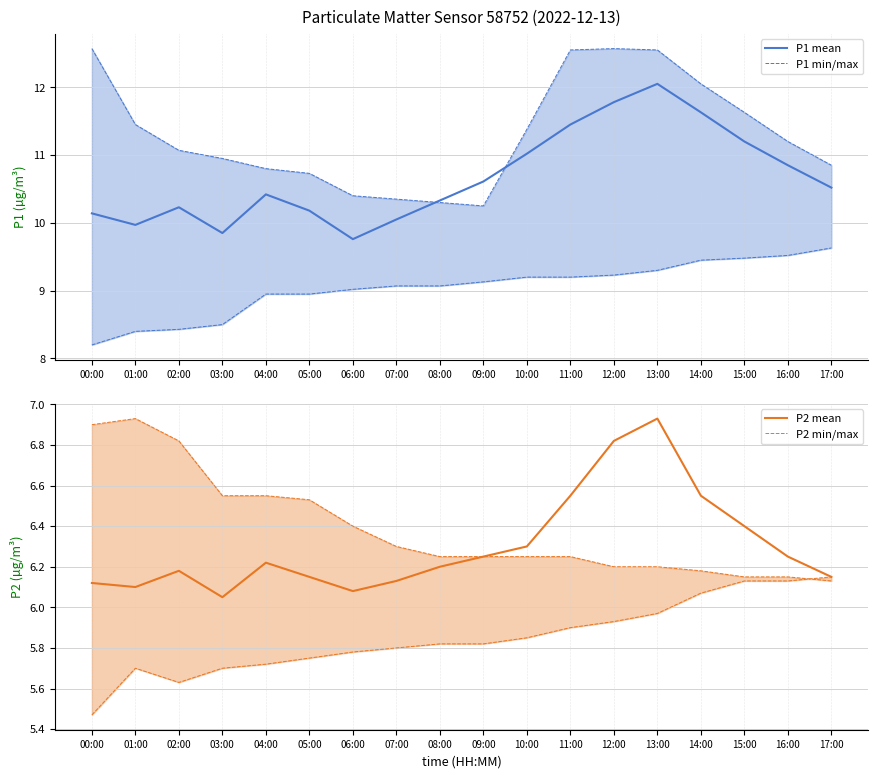

List the series in order of their peak value, lowest first.

P2 lower, P2, P2 upper, P1 lower, P1, P1 upper